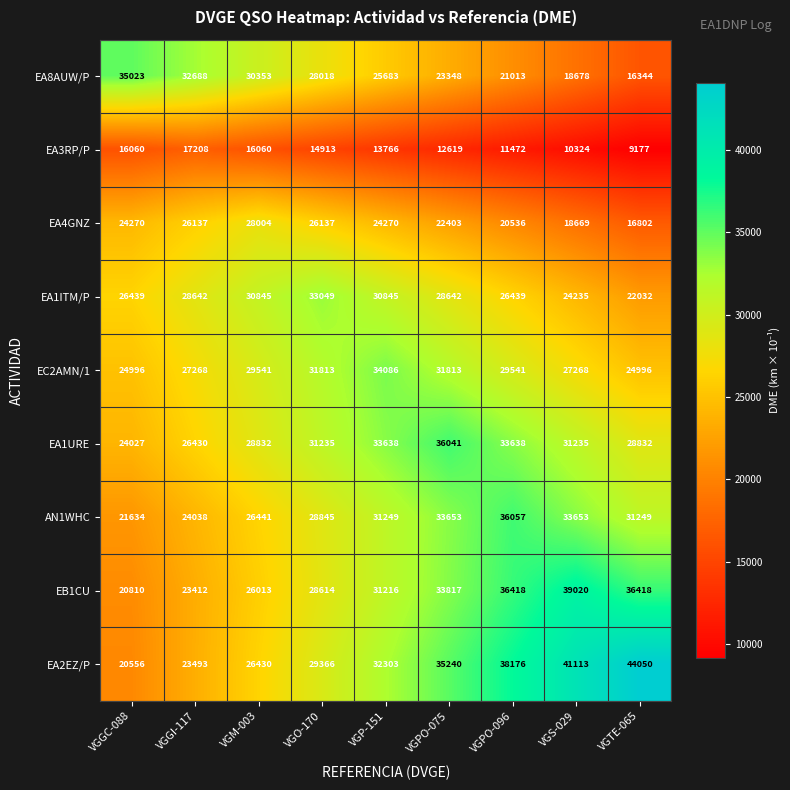

The EB1CU series shows 21214 at VGPO-075. True or false?

False